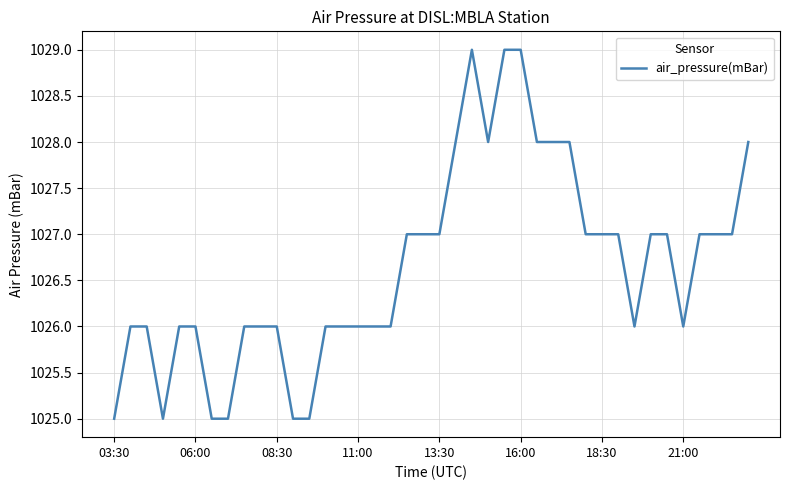

Count the number of data series in this chart.

1